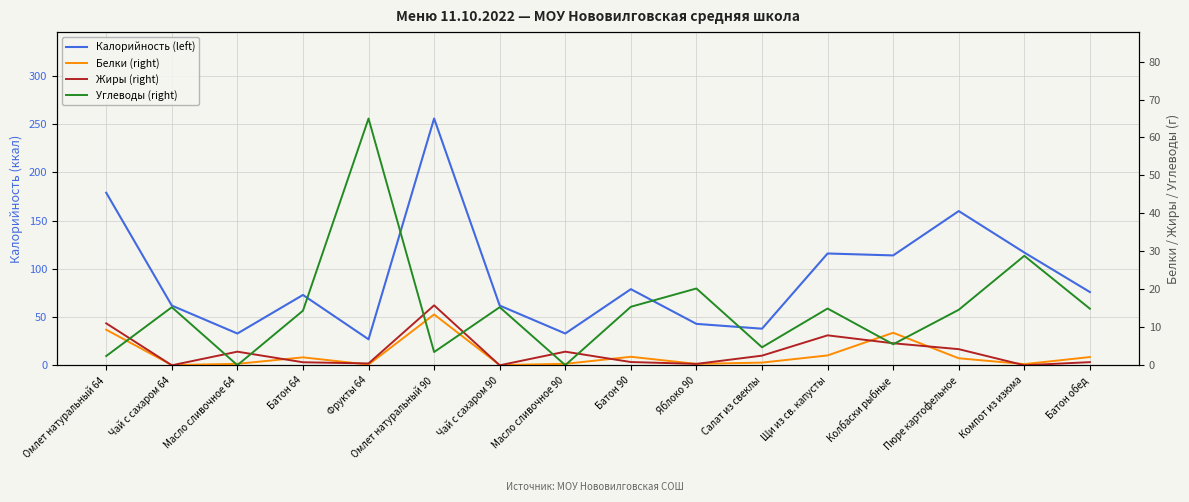

Reading right to left, list all the values displayed in this chart.

Калорийность (left): 76.0	117.0	160.0	114.0	116.0	38.0	43.0	79.0	33.0	62.0	256.0	27.0	73.0	33.0	62.0	179.0
Белки (right): 2.2	0.3	1.9	8.6	2.6	0.7	0.4	2.2	0.4	0.1	13.4	0.2	2.1	0.4	0.1	9.4
Жиры (right): 0.8	0.0	4.3	5.8	7.9	2.5	0.4	0.9	3.6	0.0	15.8	0.5	0.8	3.6	0.0	11.1
Углеводы (right): 14.9	28.8	14.6	5.5	15.0	4.8	20.2	15.4	0.1	15.3	3.5	65.0	14.4	0.1	15.3	2.5